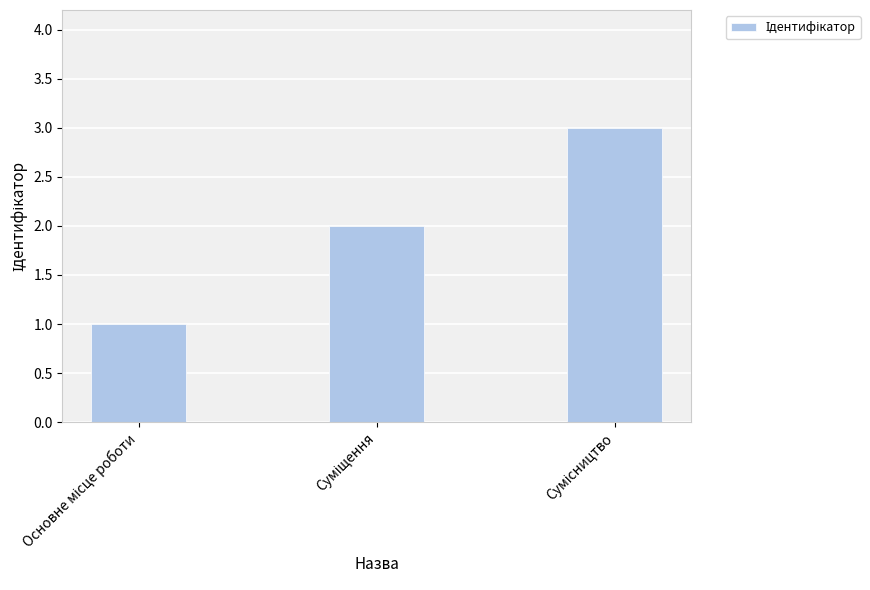

How many distinct data groups are displayed?

1